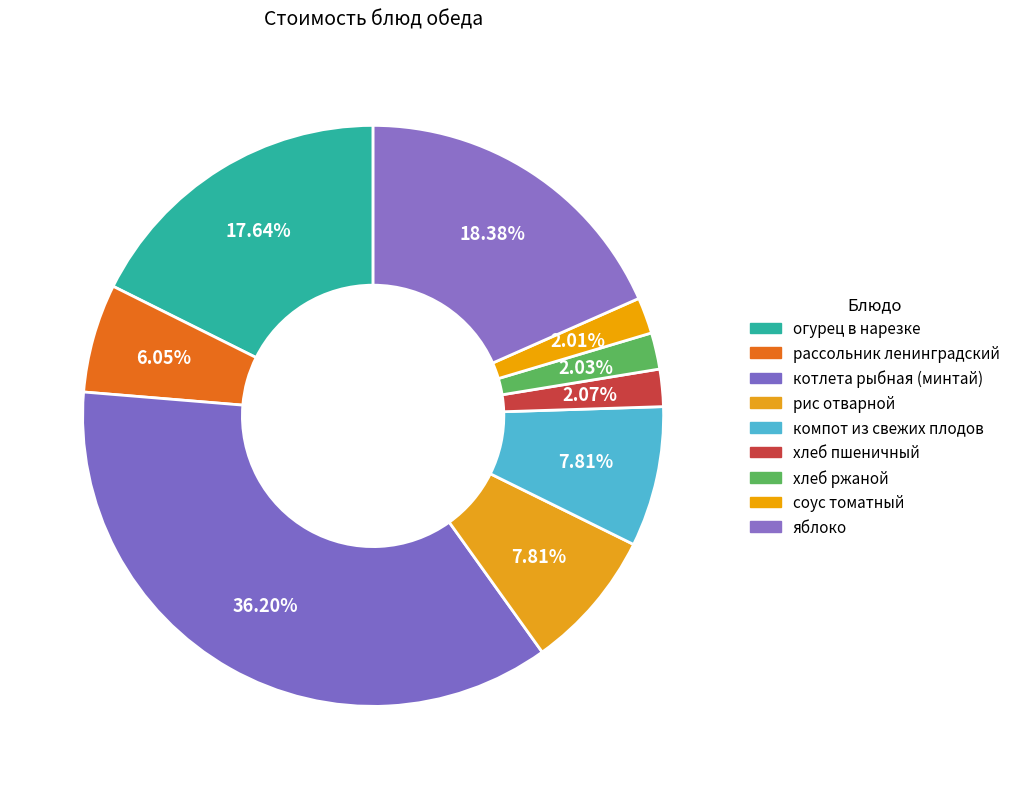

Count the number of slices in the pie.

9